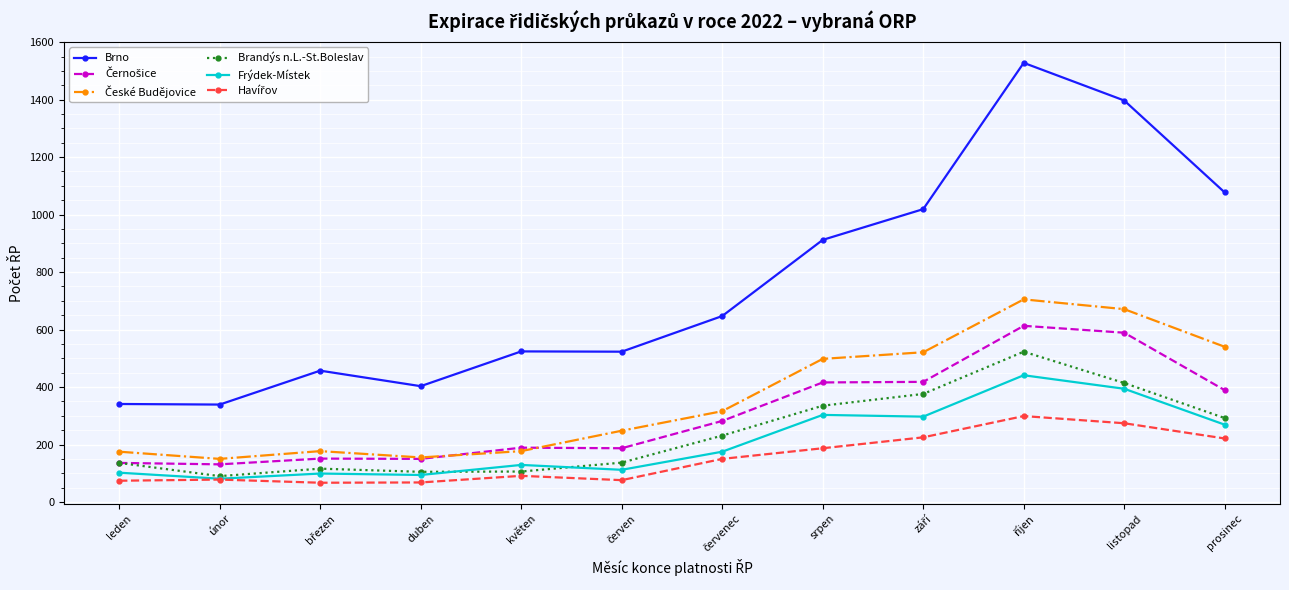

What is the label of the 5th point from the right?

srpen